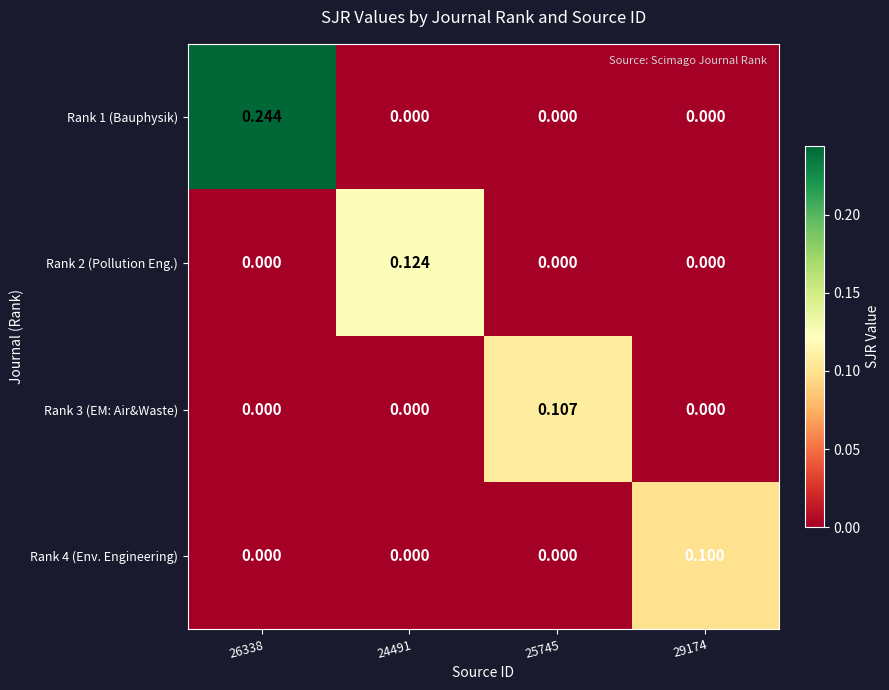

What is the difference between the highest and lowest values at 25745?

0.1